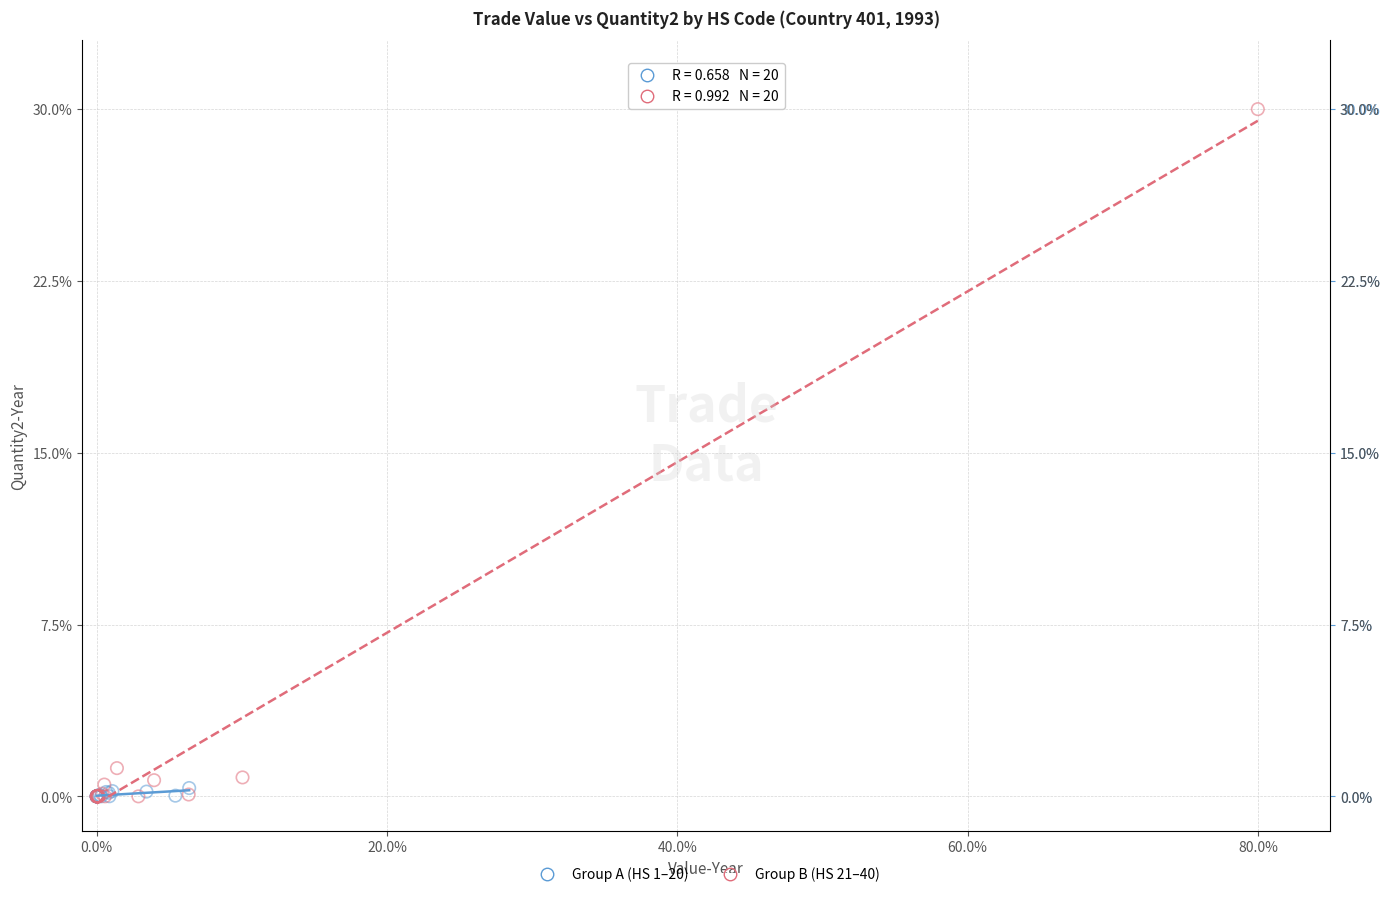

Which series has the widest spread of Y values?

Group B (HS 21–40)